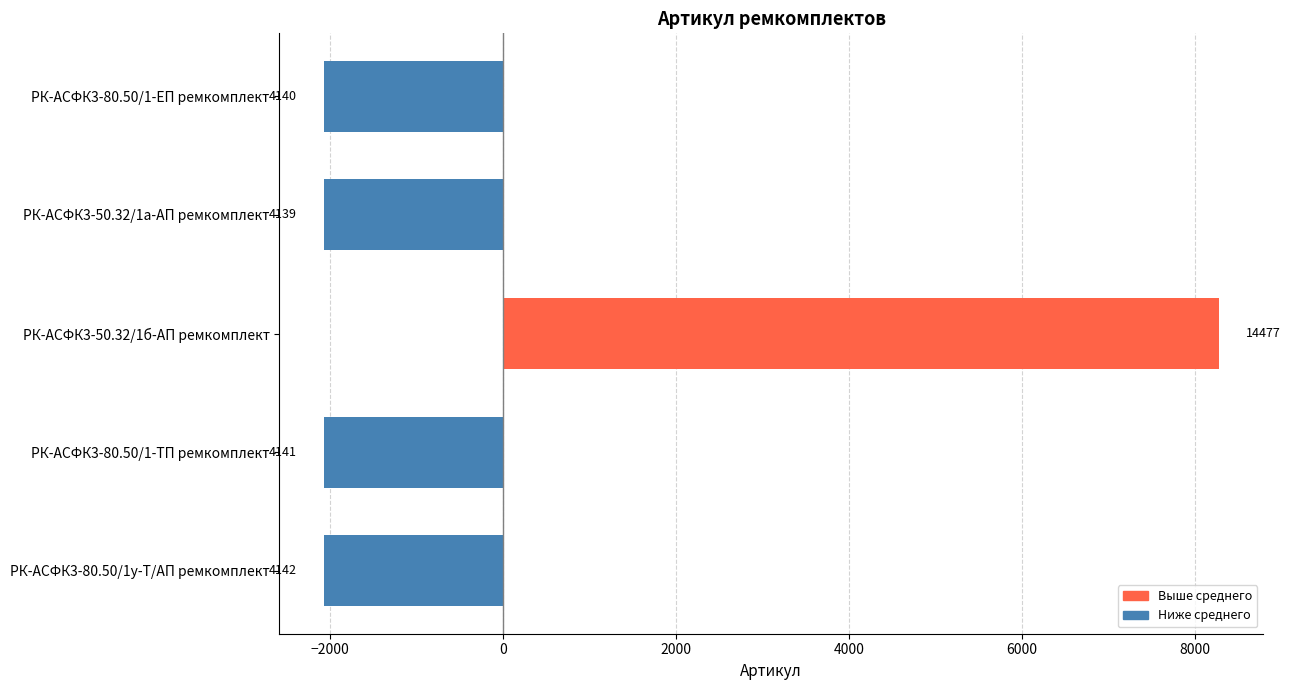

Does the chart contain stacked bars?

No